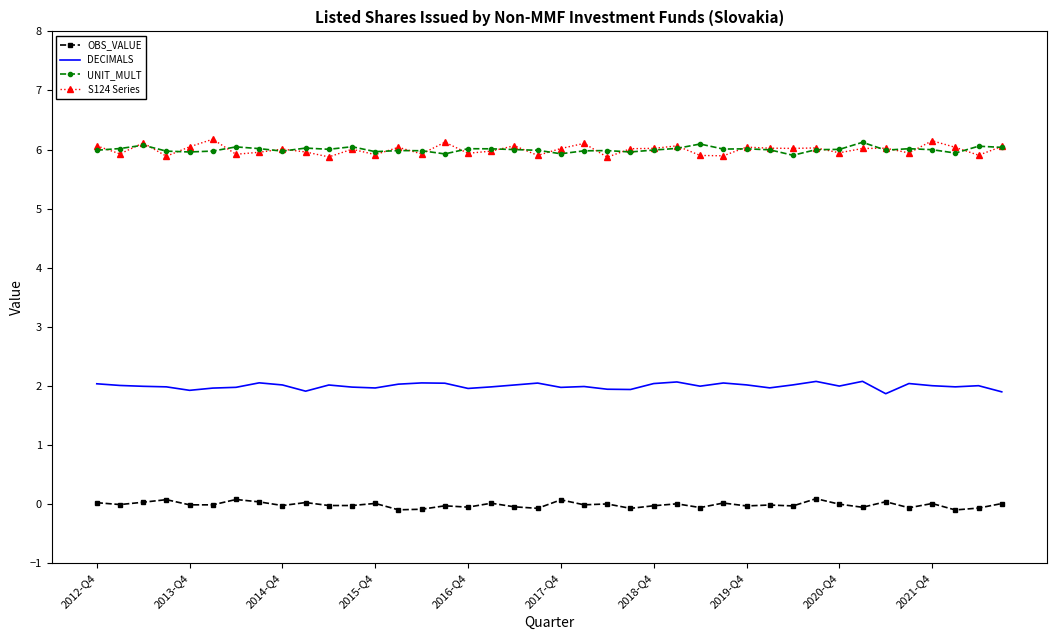

How many categories are shown in the chart?

40